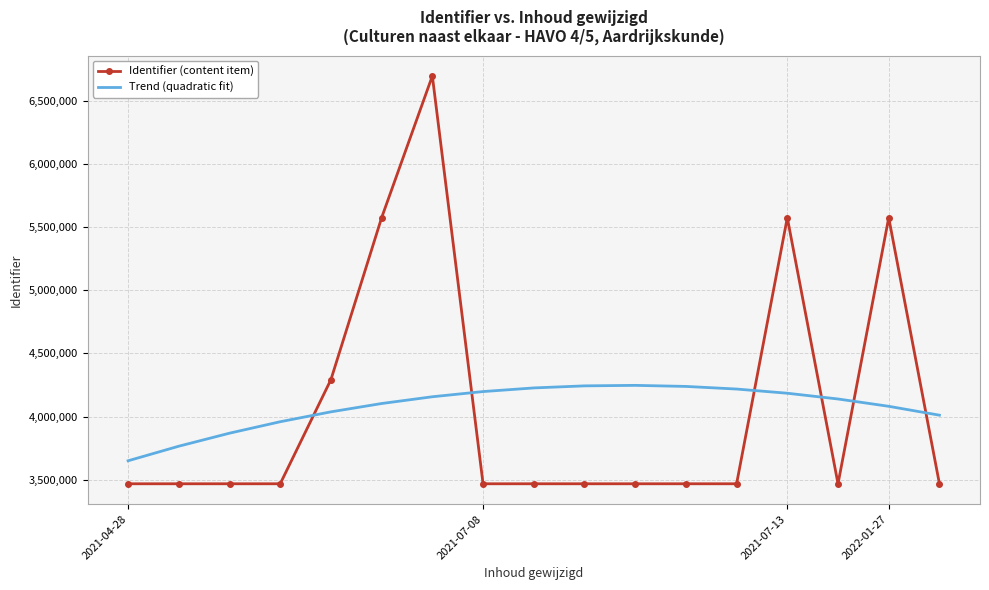

What is the difference between the second highest and second lowest values in the Identifier (content item) series?

2105462.0